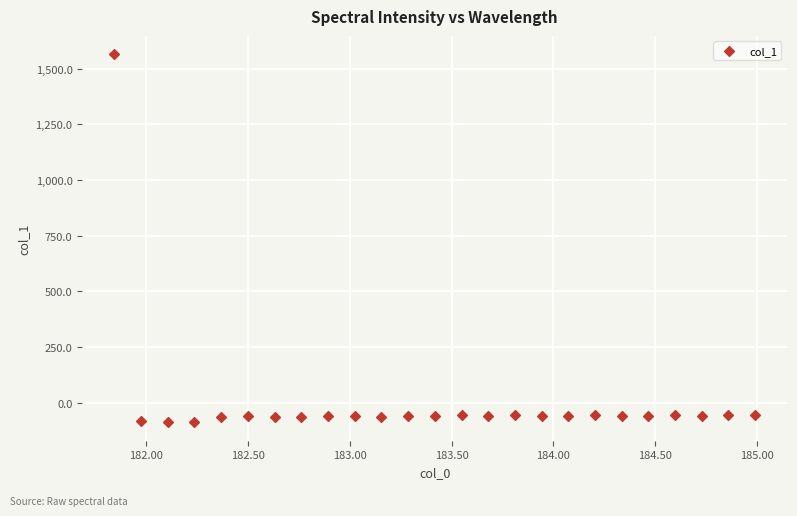

What is the range of X values (max minus min)?

3.1